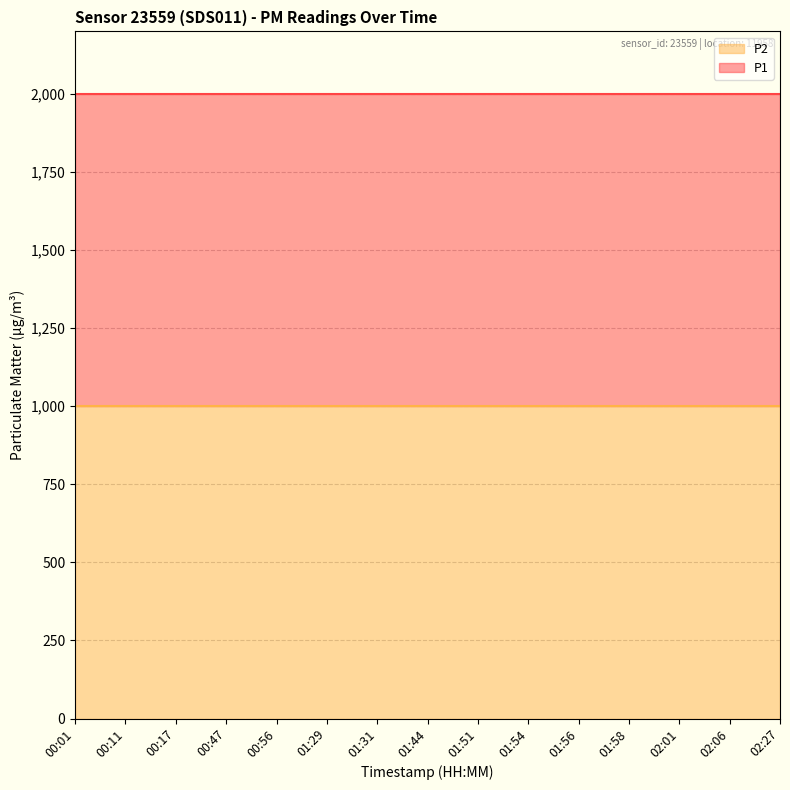

True or false: P1 has more than 0 points higher than both neighbors.

False